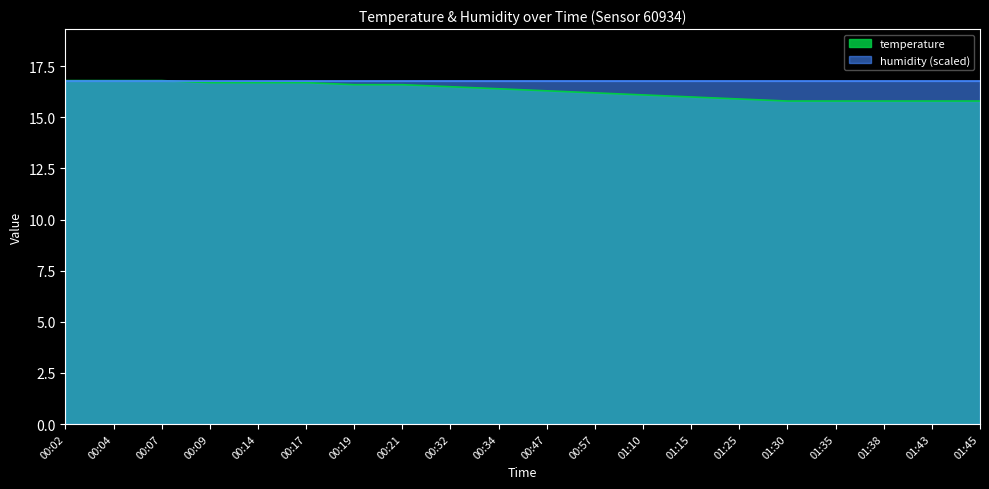

True or false: there are more than 0 points higher than both neighbors.

False